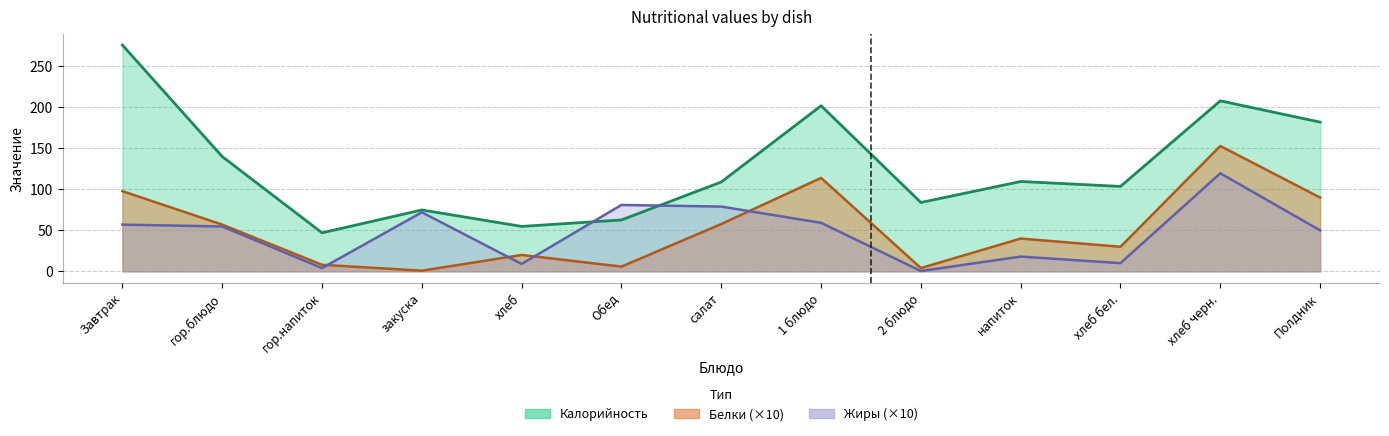

At which label is Белки closest to 76?

Полдник